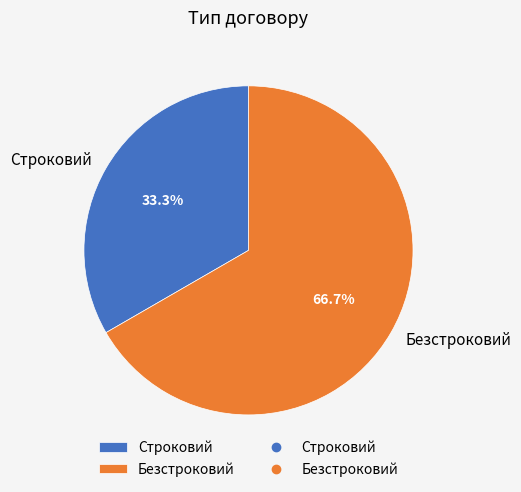

Count the number of slices in the pie.

2